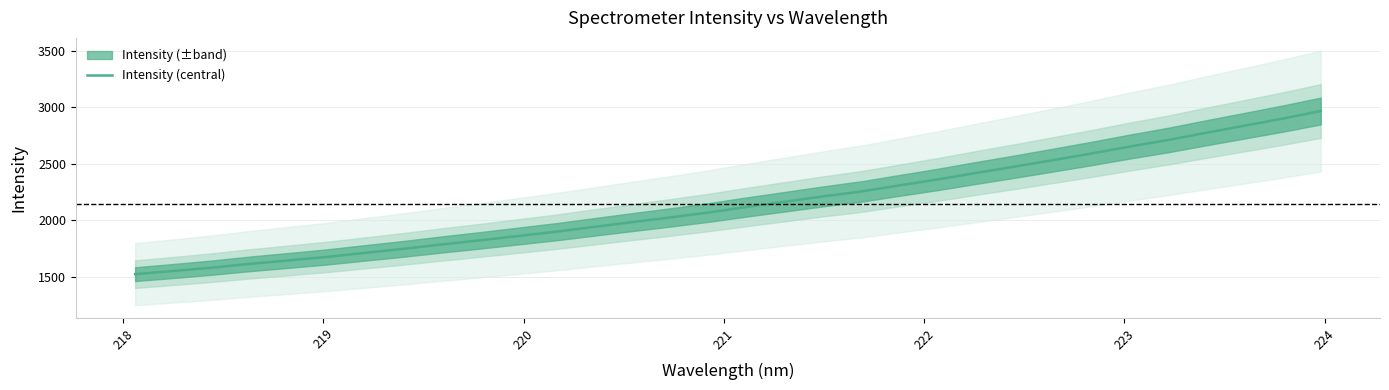

What is the lowest value of the Intensity (central) series?

1523.7